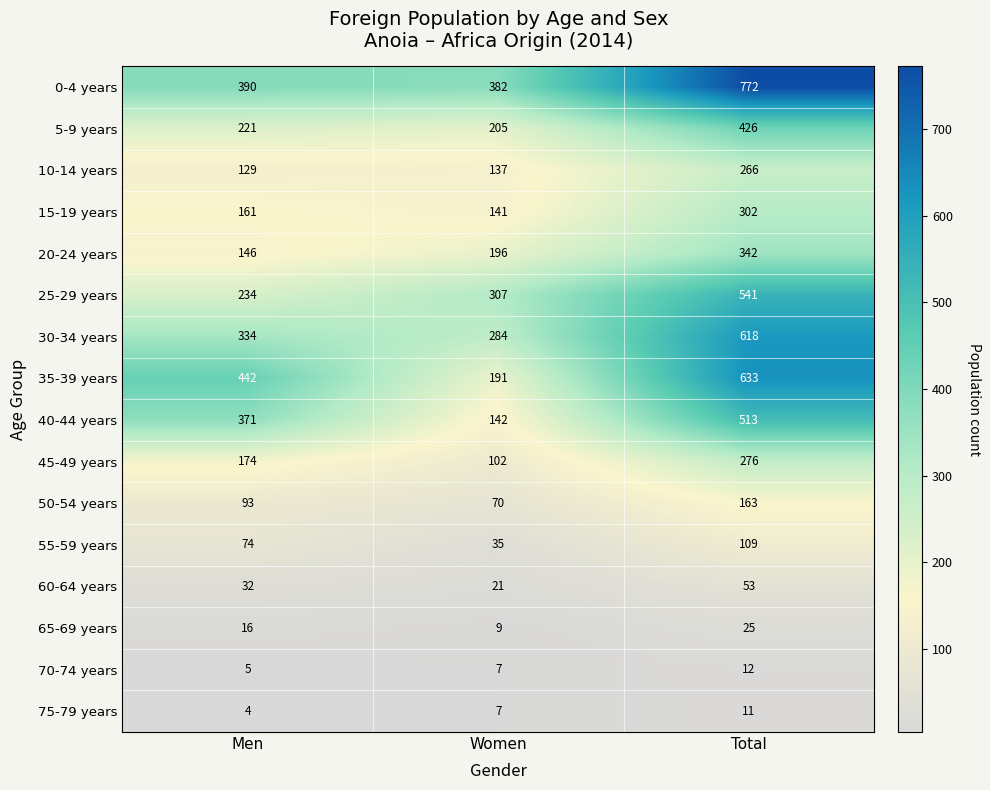

List the labels in order of 30-34 years value, smallest first.

Women, Men, Total